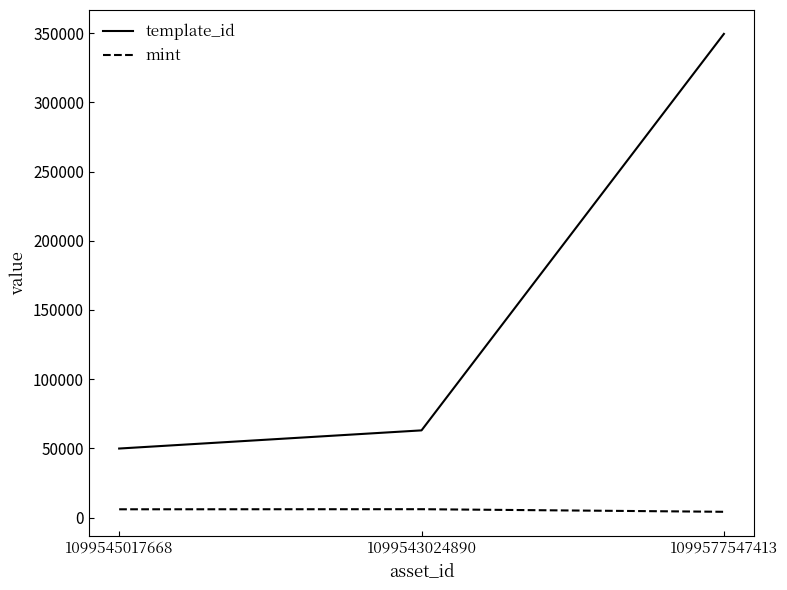

Which series has the widest spread of values?

template_id